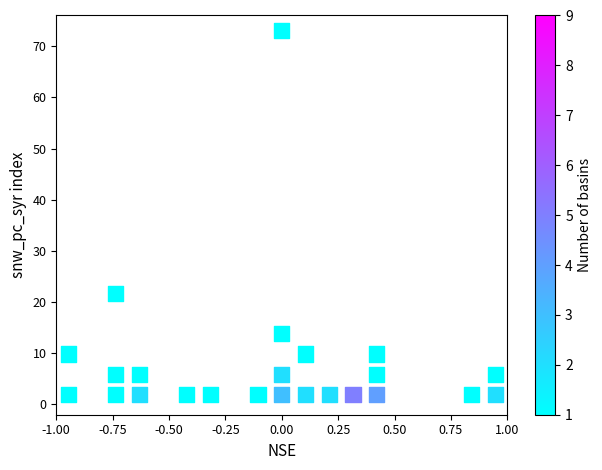

What Y value in the scatter plot is closest to 37?

21.7